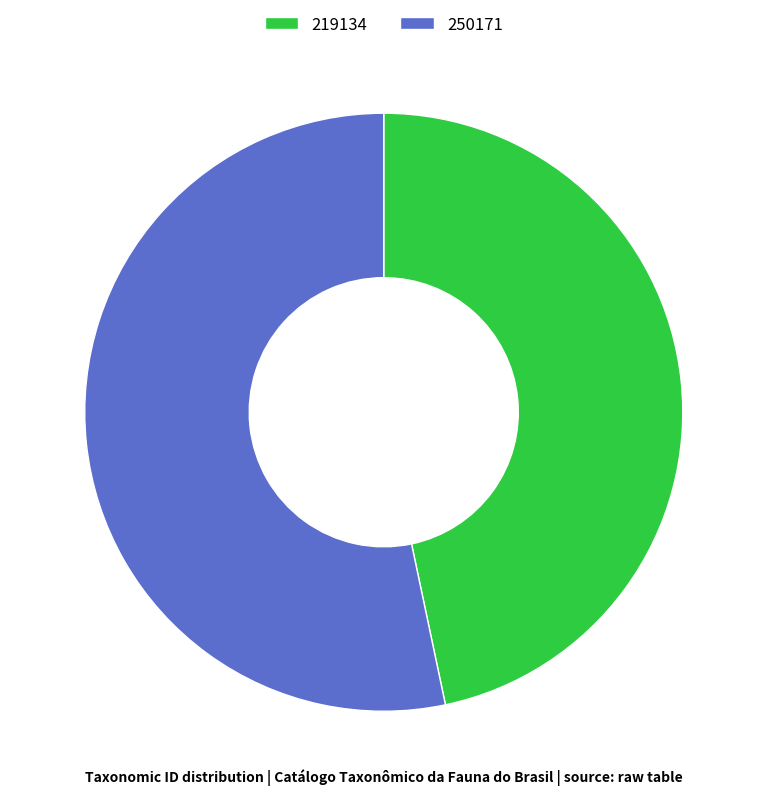

Count the number of slices in the pie.

2